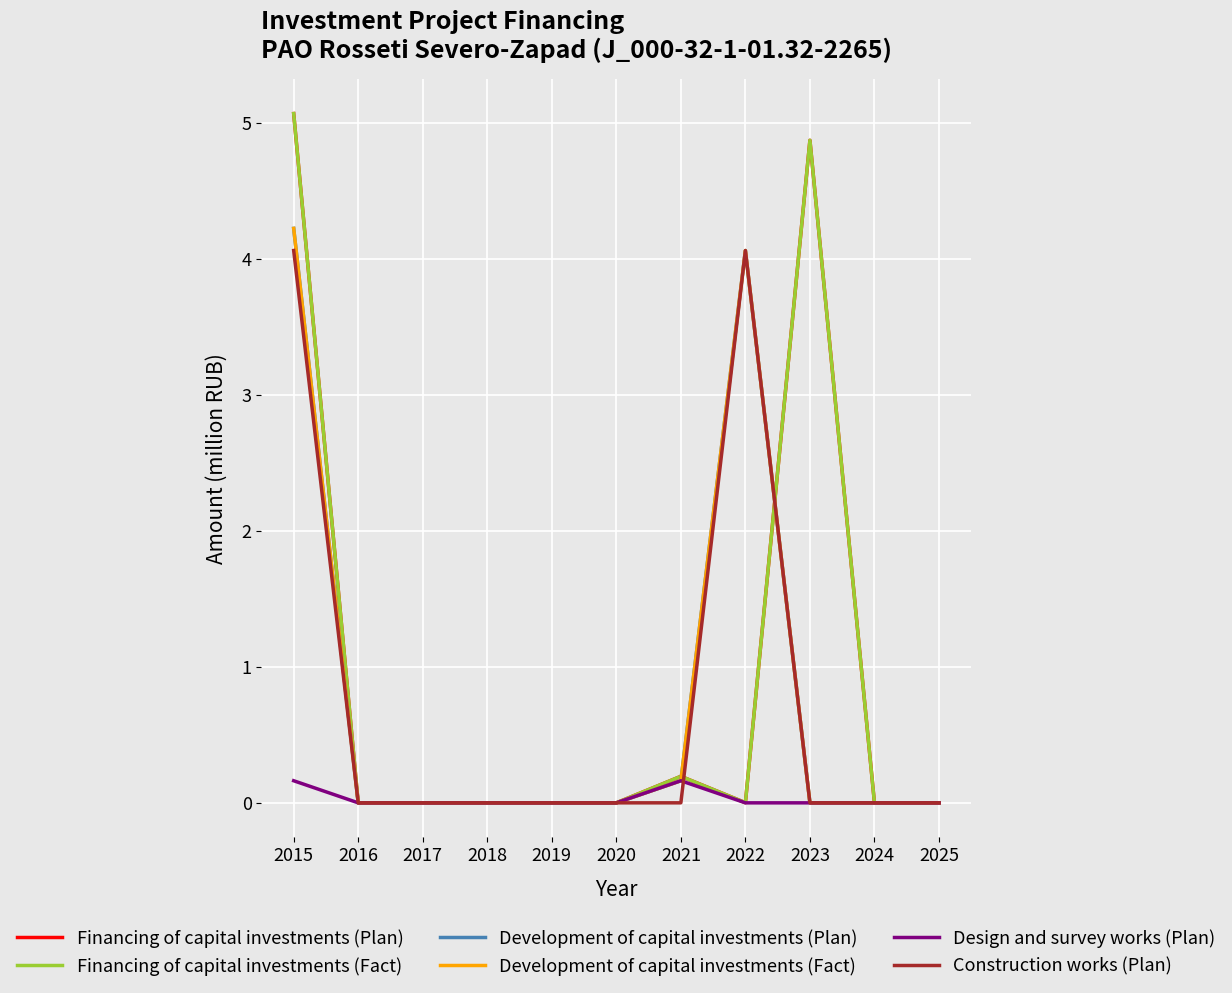

Reading left to right, what are all the values shown in this chart?

Financing of capital investments (Plan): 5.1	0.0	0.0	0.0	0.0	0.0	0.2	0.0	4.9	0.0	0.0
Financing of capital investments (Fact): 5.1	0.0	0.0	0.0	0.0	0.0	0.2	0.0	4.9	0.0	0.0
Development of capital investments (Plan): 4.2	0.0	0.0	0.0	0.0	0.0	0.2	4.1	0.0	0.0	0.0
Development of capital investments (Fact): 4.2	0.0	0.0	0.0	0.0	0.0	0.2	4.1	0.0	0.0	0.0
Design and survey works (Plan): 0.2	0.0	0.0	0.0	0.0	0.0	0.2	0.0	0.0	0.0	0.0
Construction works (Plan): 4.1	0.0	0.0	0.0	0.0	0.0	0.0	4.1	0.0	0.0	0.0